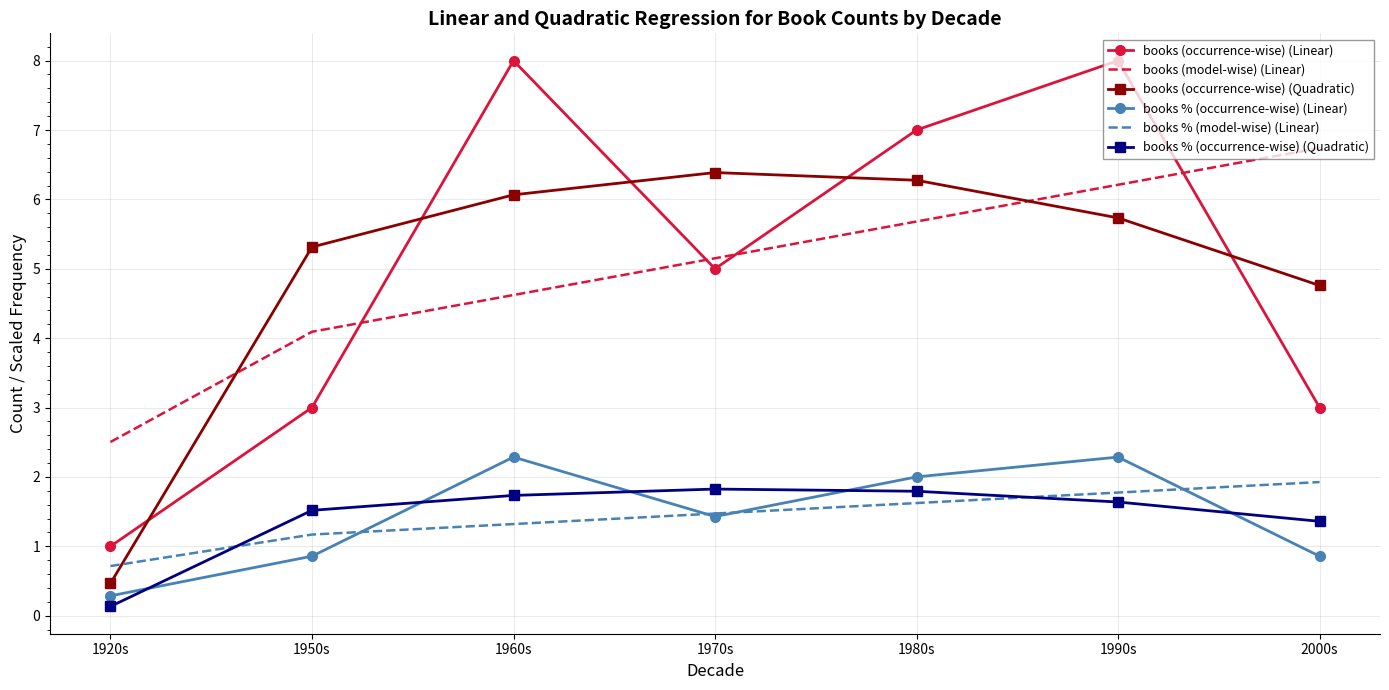

The books % (occurrence-wise) (Quadratic) series shows 2.9 at 1990s. True or false?

False